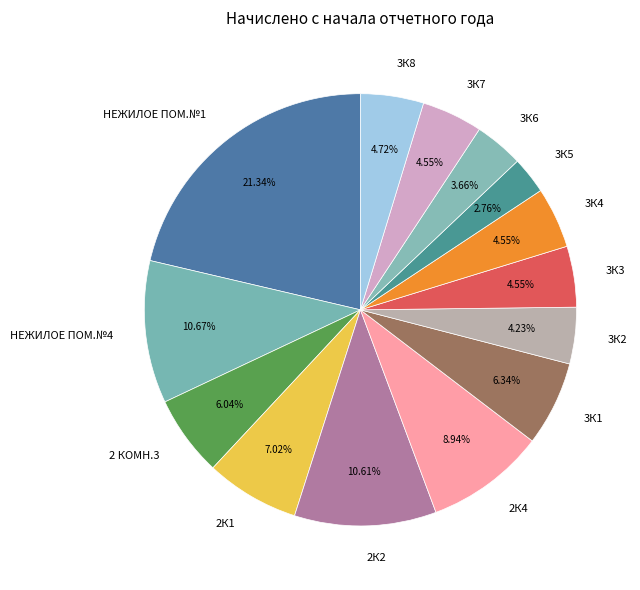

What is the largest slice in the pie chart?

НЕЖИЛОЕ ПОМ.№1